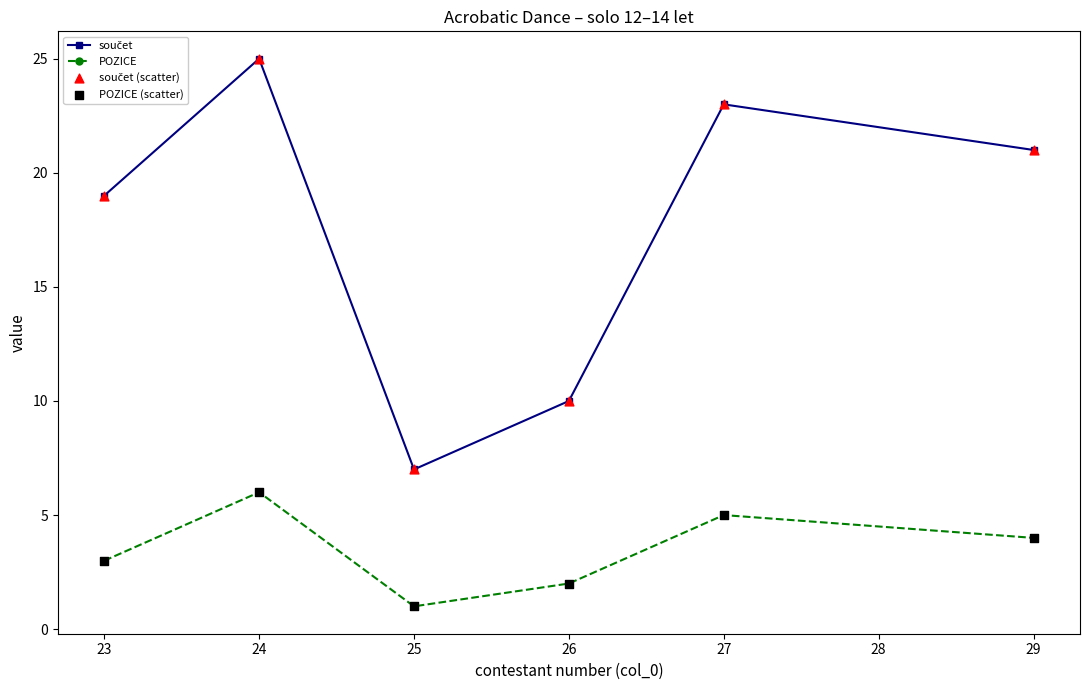

At which category is the sum across all series the highest?

24